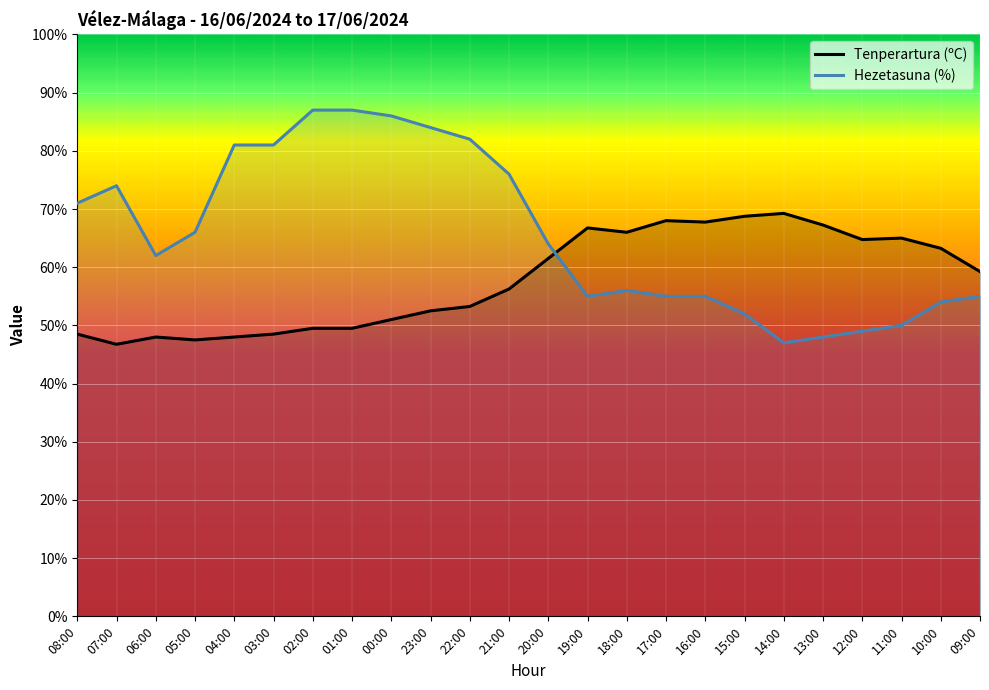

What position from the left is 05:00?

4